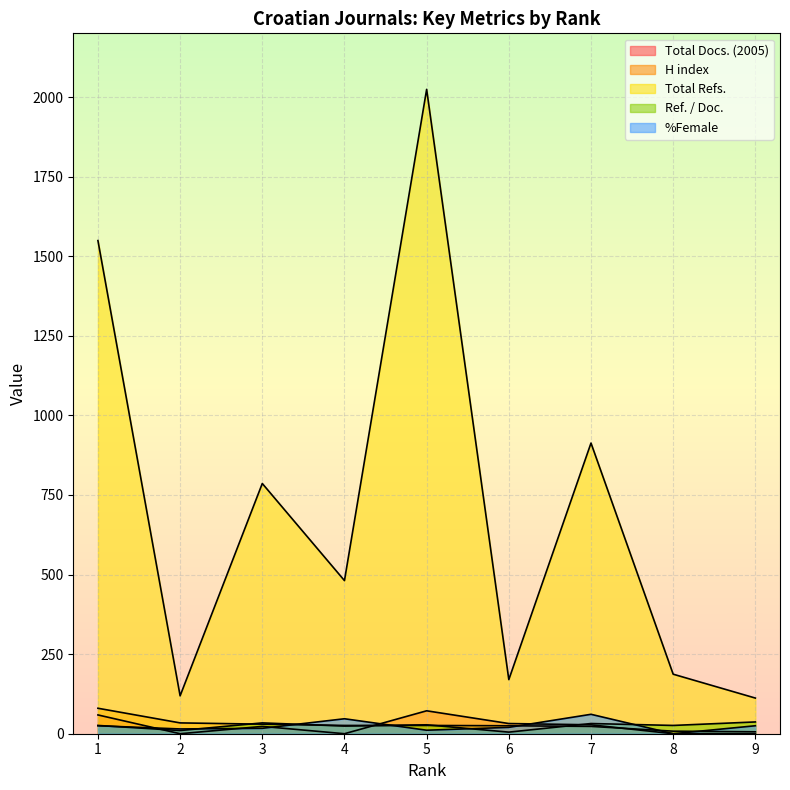

Which category has the highest value across all series?

5